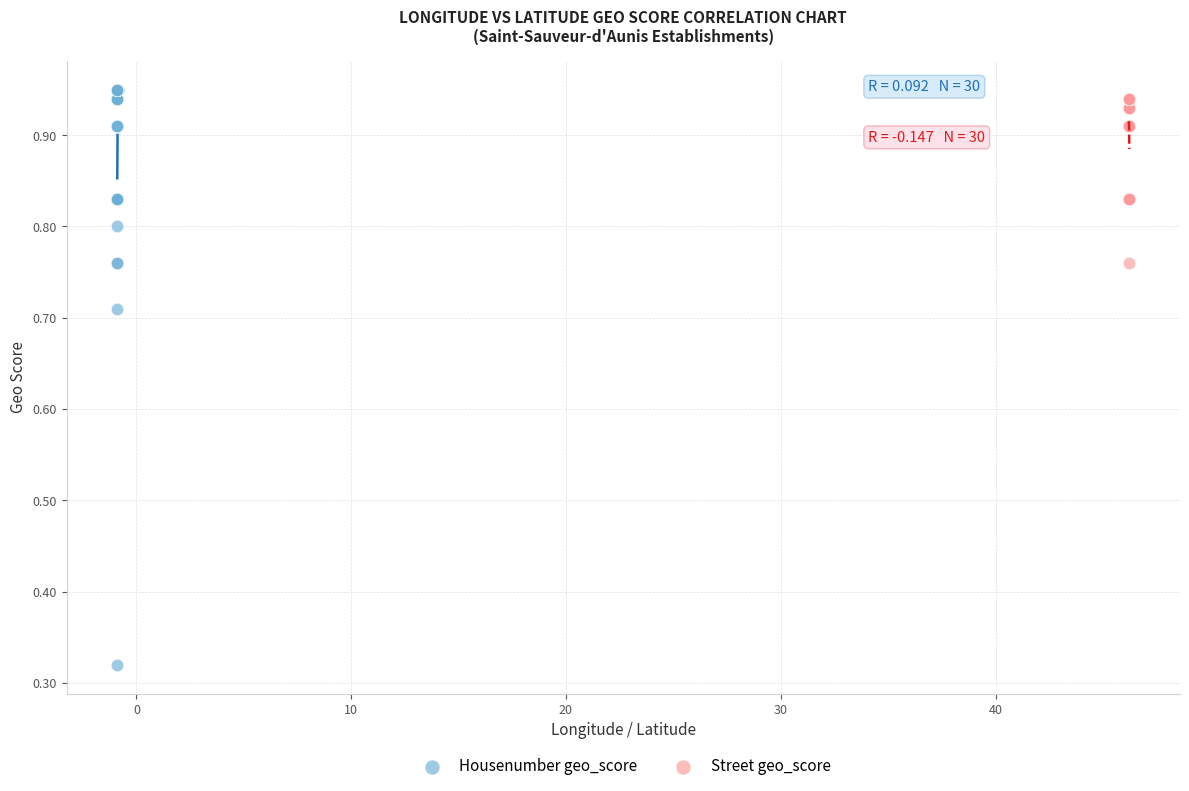

Which series contains the lowest Y value?

Housenumber geo_score